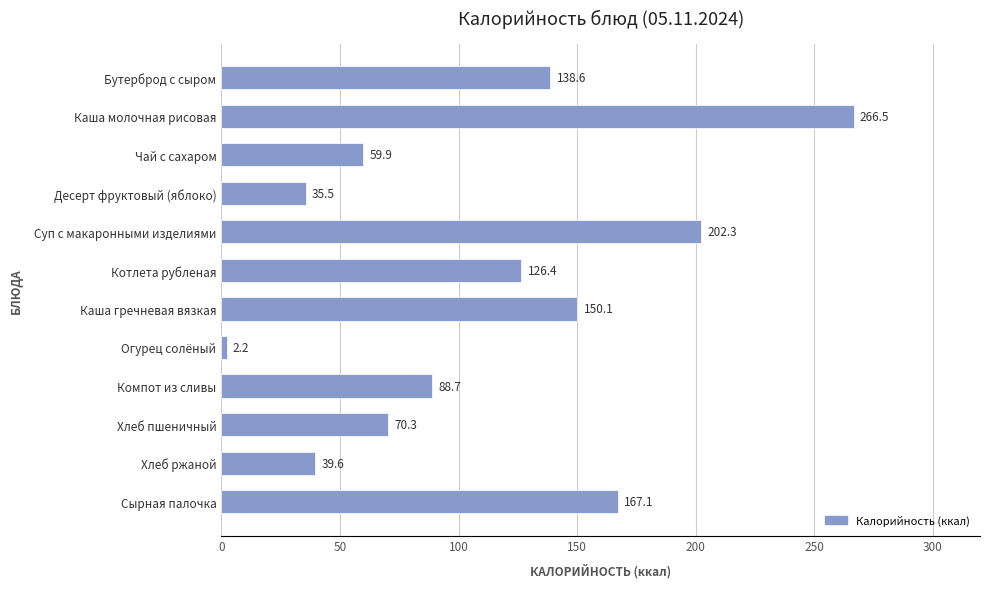

What position from the top is Чай с сахаром?

3